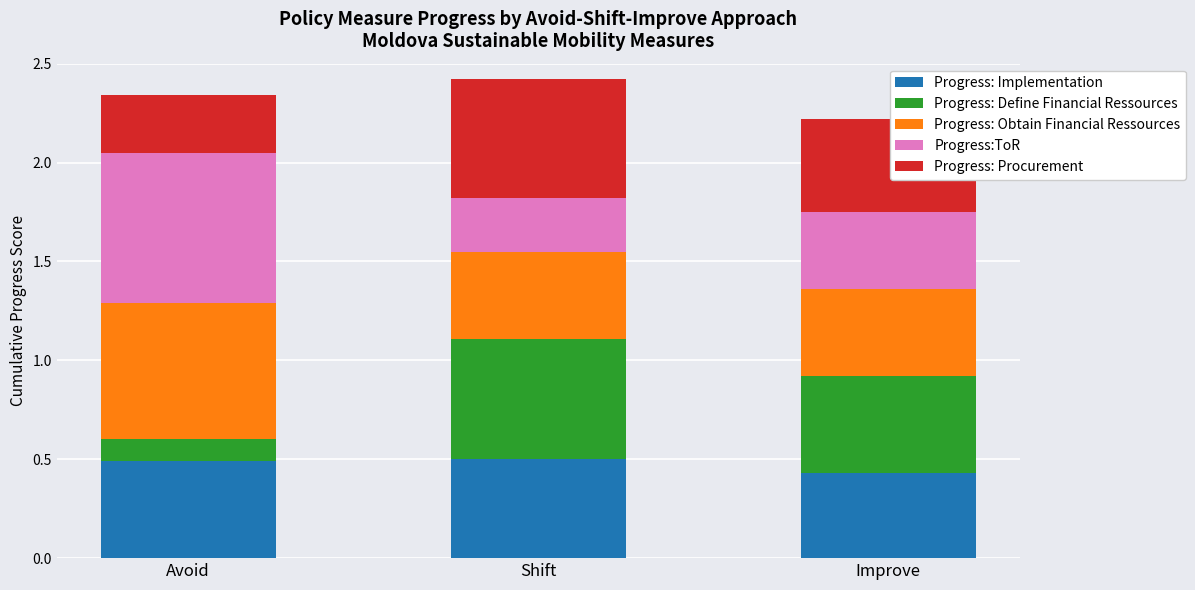

At which label does Progress: Implementation reach its minimum?

Improve